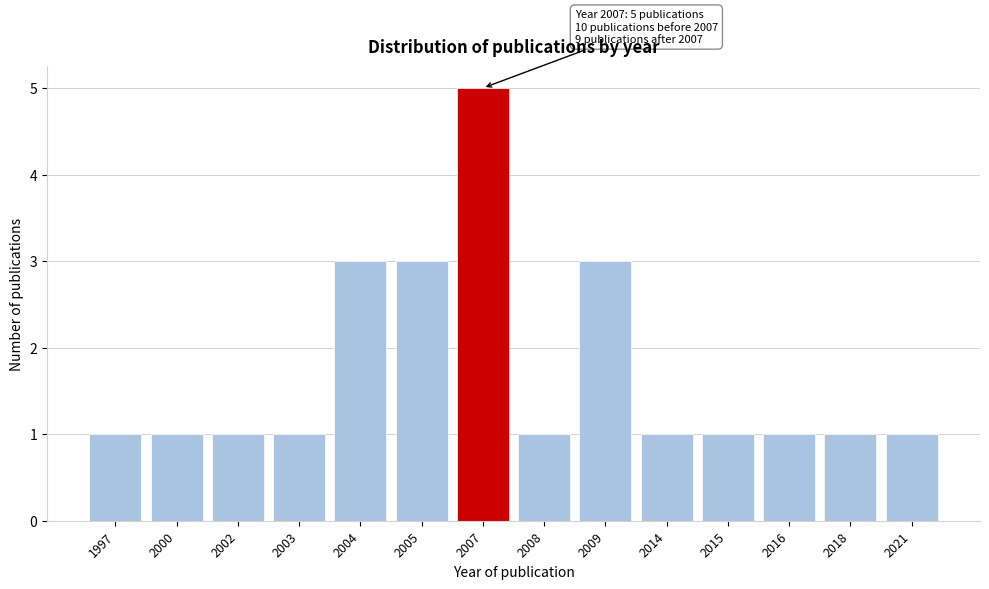

Reading left to right, list all the values displayed in this chart.

1997=1	2000=1	2002=1	2003=1	2004=3	2005=3	2007=5	2008=1	2009=3	2014=1	2015=1	2016=1	2018=1	2021=1